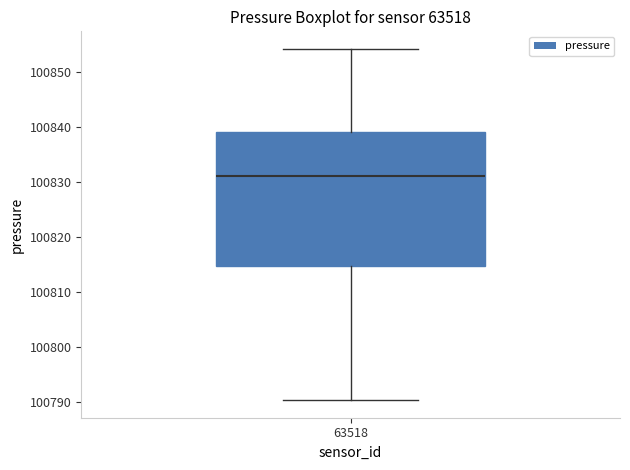

Transcribe this box plot: give where the median line is, the range the box spans, and where the two whiskers end, as read against the y-axis. The values are not printed on the chart, so give them approximately, as read against the axis.

median 100831, box 100815 to 100839, whiskers 100790 to 100854